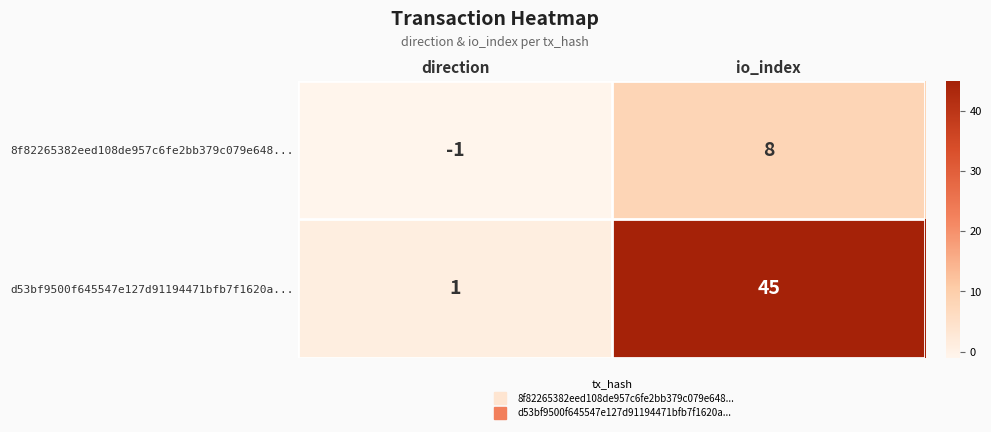

True or false: d53bf9500f645547e127d91194471bfb7f1620a... has a value of 45 at io_index.

True